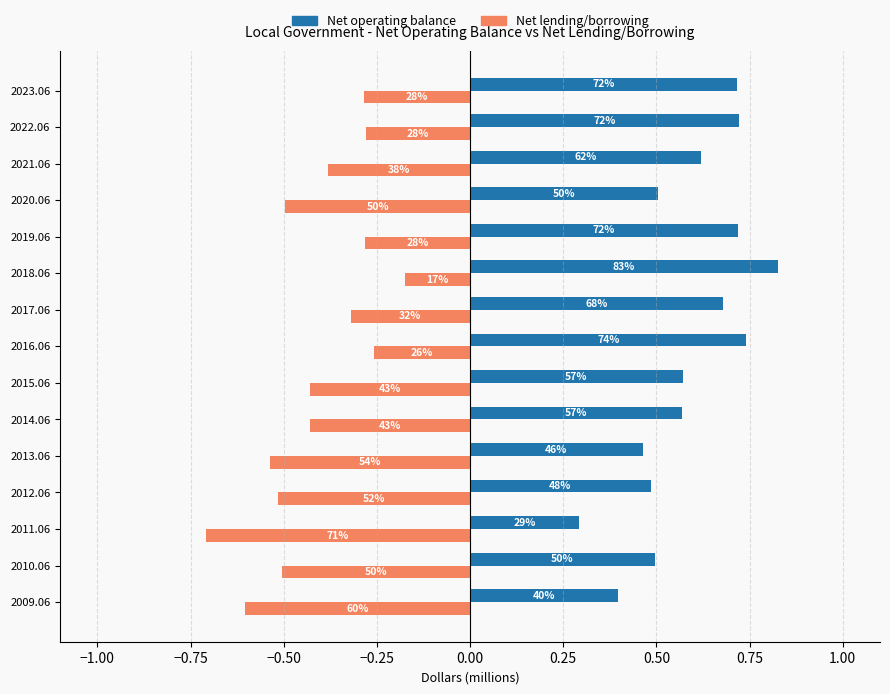

Reading right to left, list all the values displayed in this chart.

Net operating balance: 0.7	0.7	0.6	0.5	0.7	0.8	0.7	0.7	0.6	0.6	0.5	0.5	0.3	0.5	0.4
Net lending/borrowing: -0.3	-0.3	-0.4	-0.5	-0.3	-0.2	-0.3	-0.3	-0.4	-0.4	-0.5	-0.5	-0.7	-0.5	-0.6